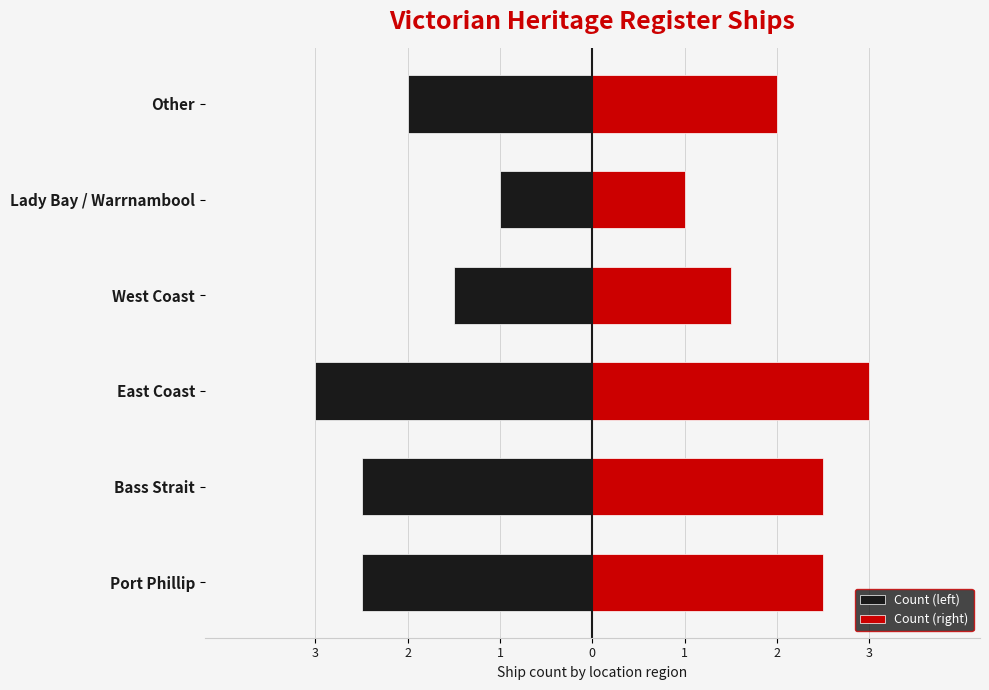

The value of Count (left) at Bass Strait is -3.6. True or false?

False